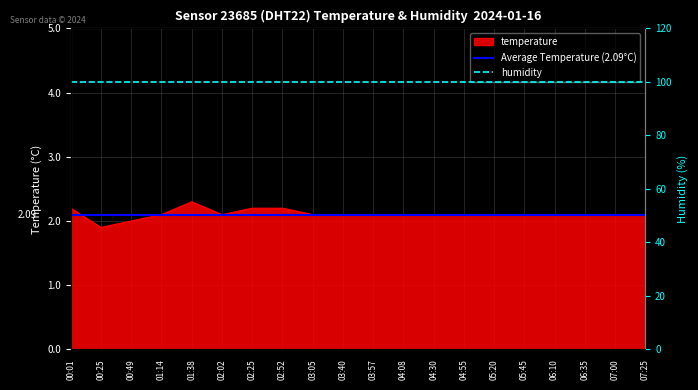

True or false: the data shows 0.5 at 07:25.

False